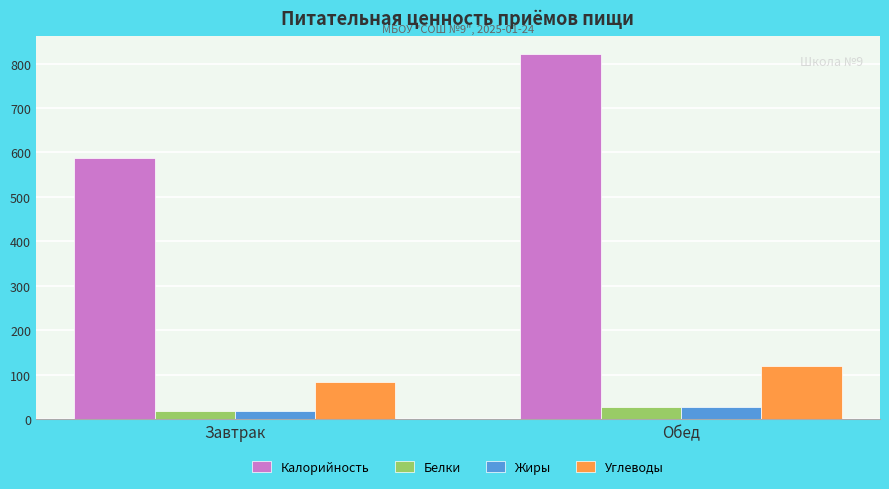

Rank the categories by Калорийность value from lowest to highest.

Завтрак, Обед